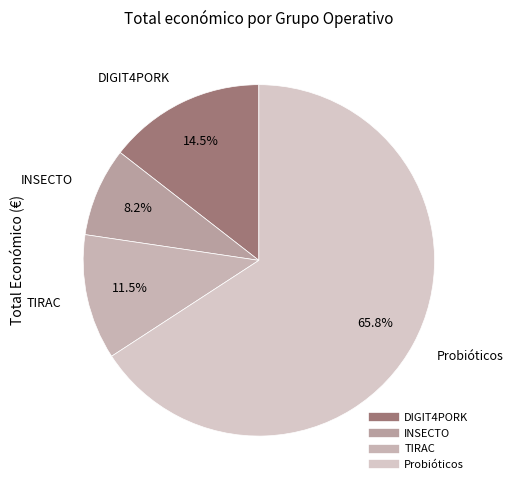

Which category has the biggest portion of the pie?

Probióticos